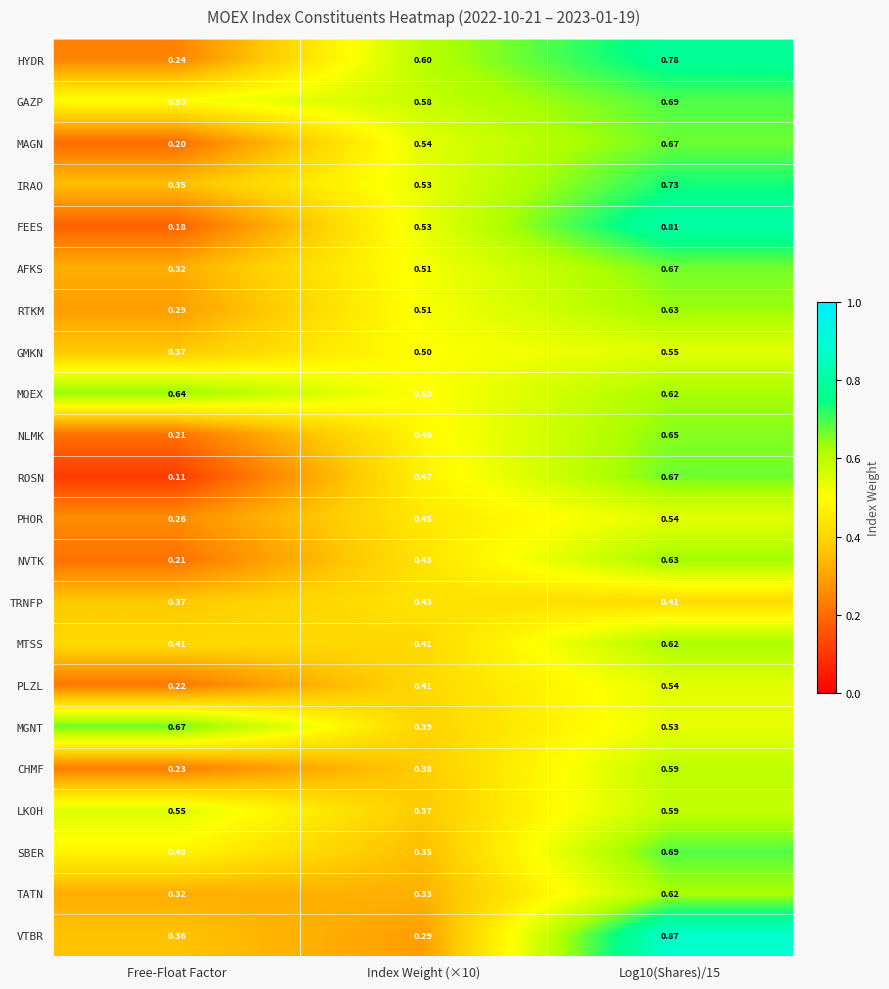

At which label is ROSN closest to 0?

Free-Float Factor